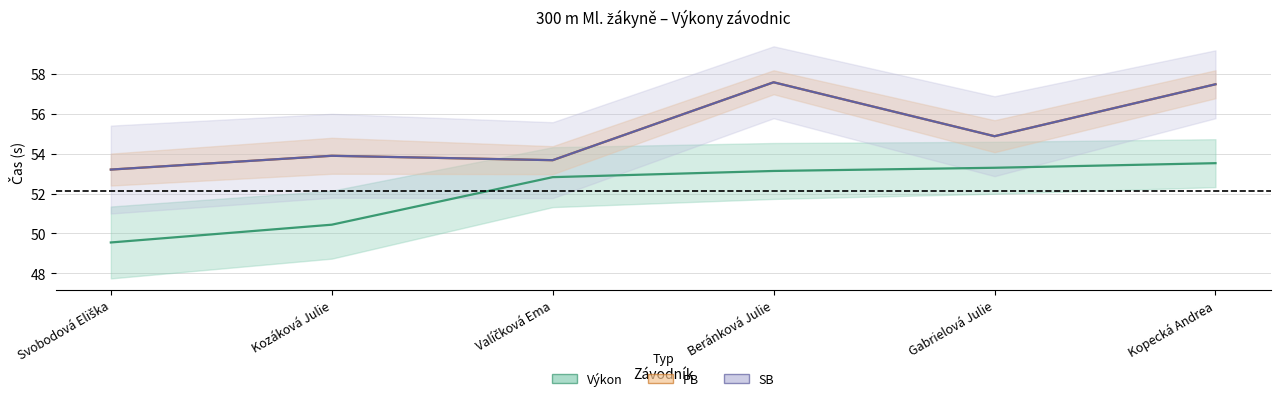

Which has a higher value, Valíčková Ema or Kozáková Julie?

Valíčková Ema